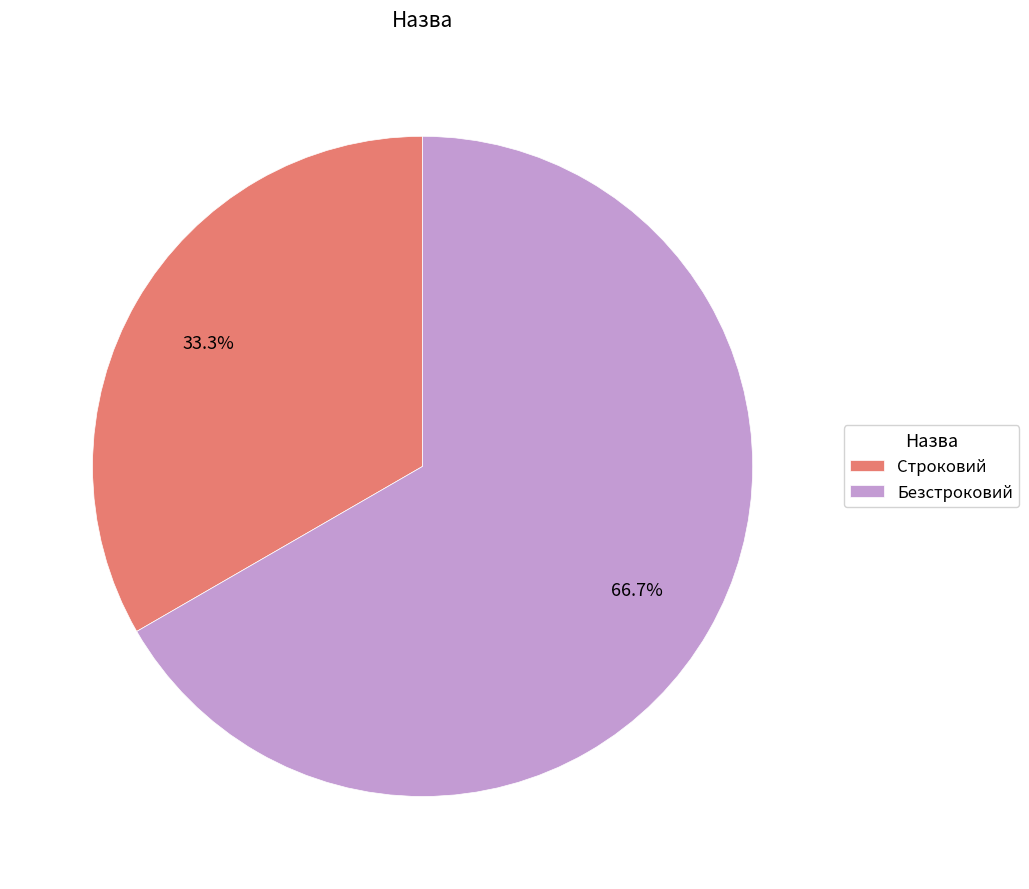

To the nearest percent, what is the difference between the Безстроковий and Строковий slice percentages?

33%